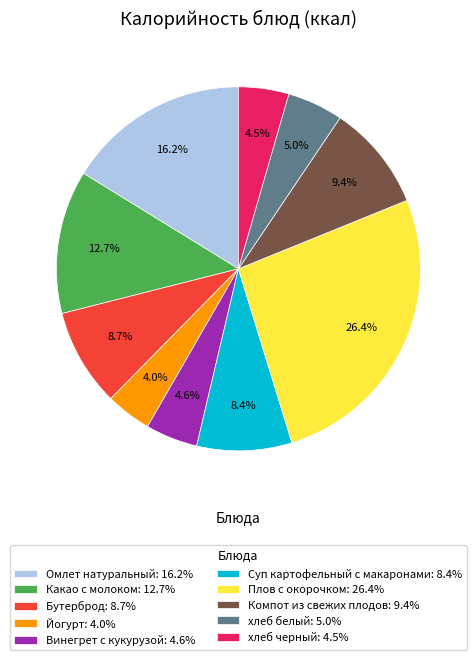

What is the ratio of the value at Винегрет с кукурузой: 4.6% to the value at Компот из свежих плодов: 9.4%?

0.5